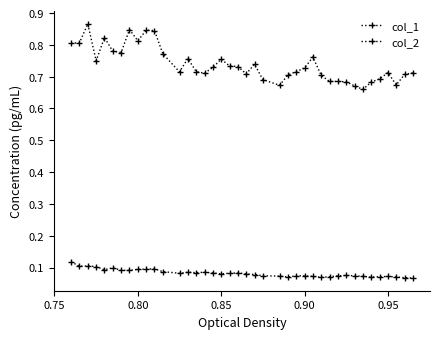

How many lines are shown in the chart?

2